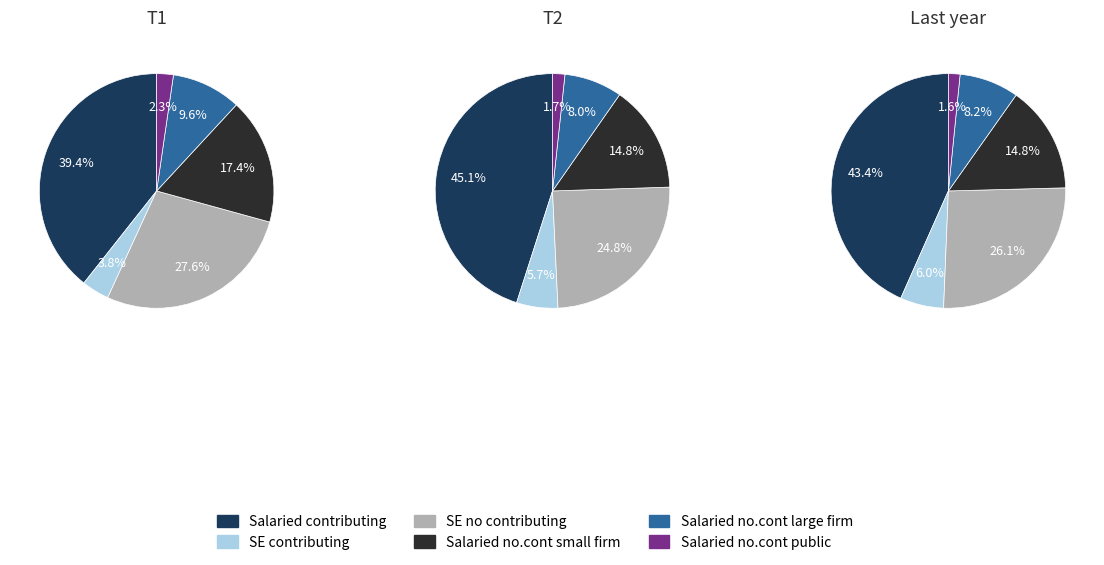

Is it true that 2 is 1% of the pie?

False